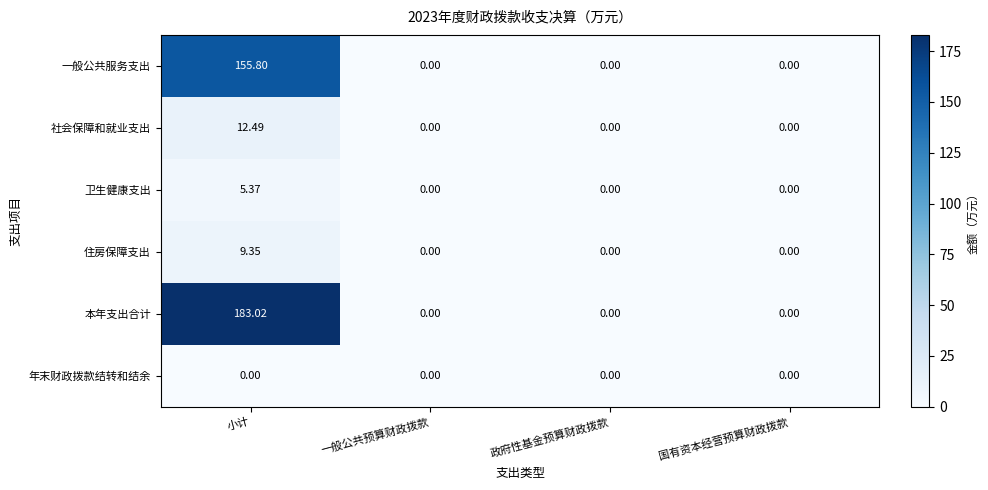

How many series are shown in this chart?

6